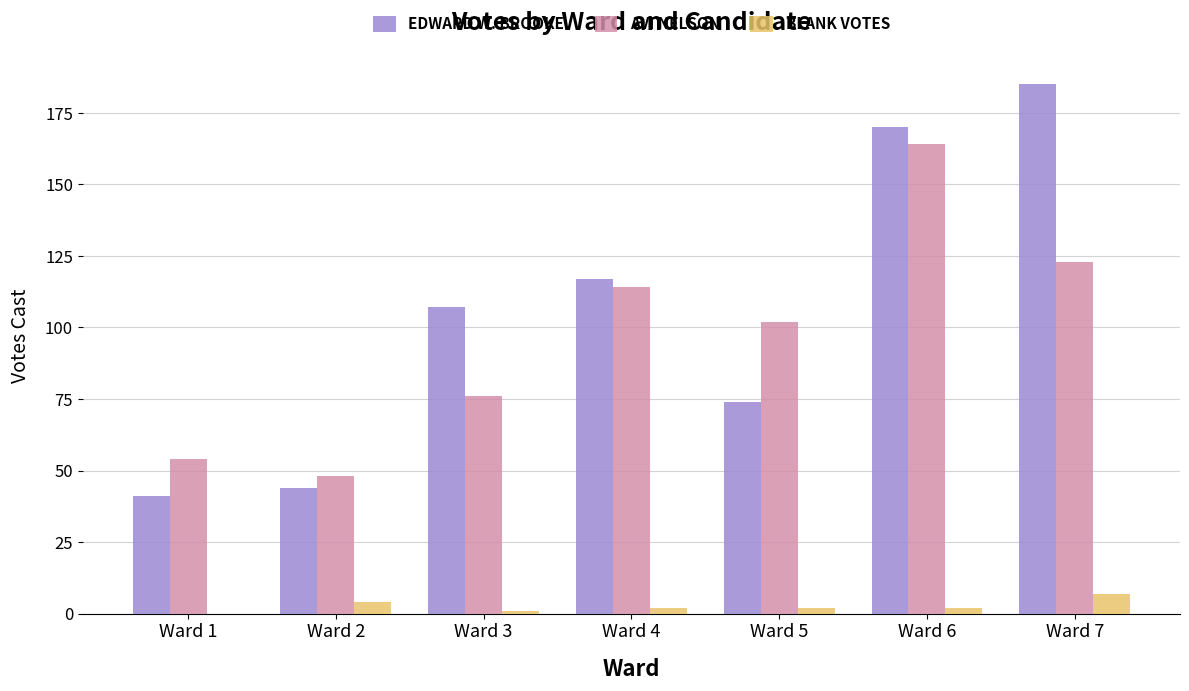

At which category is the sum across all series the highest?

Ward 6